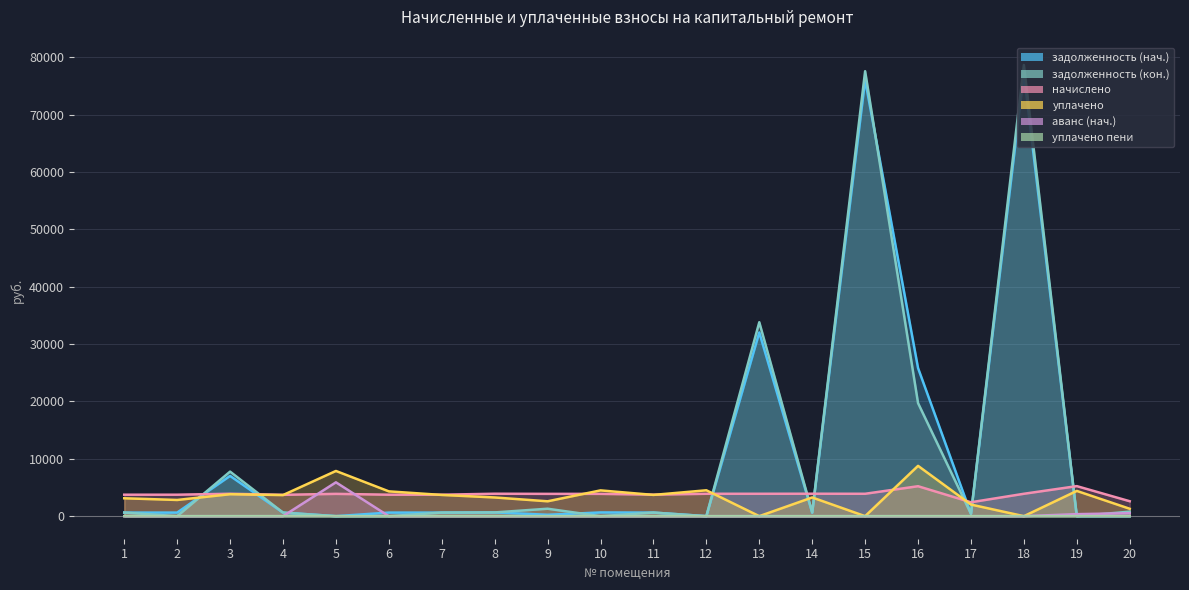

What is the total value across all series at 18?

159664.5